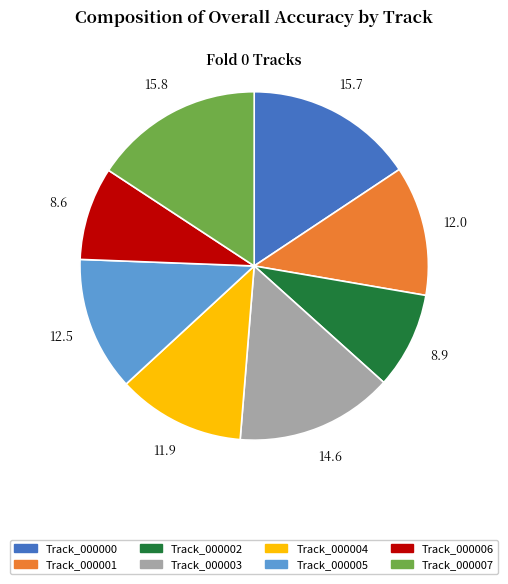

Is there a majority slice in this chart?

No